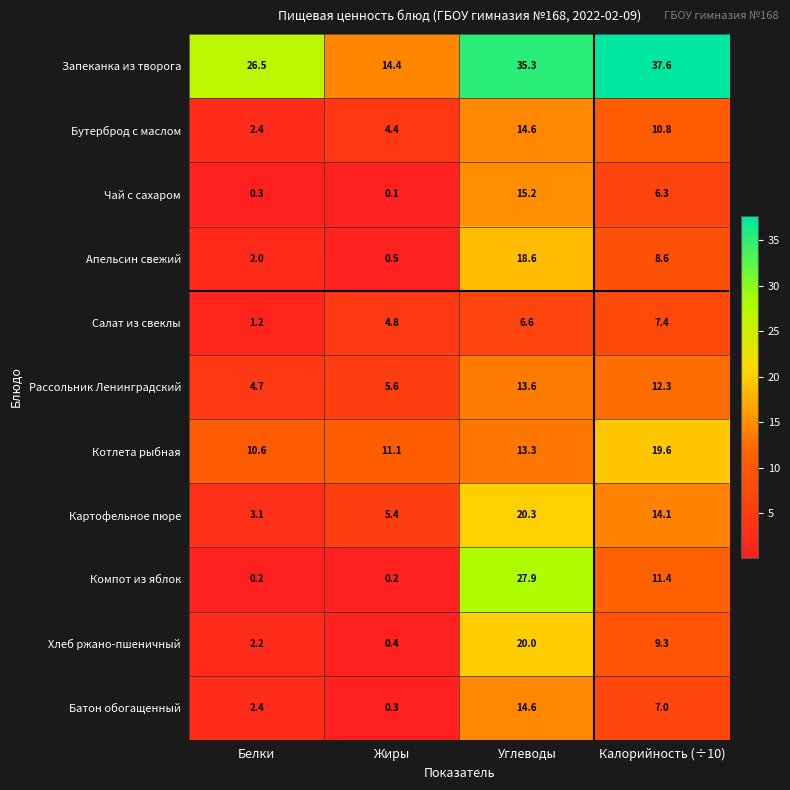

Which category has the highest value in the Чай с сахаром series?

Углеводы